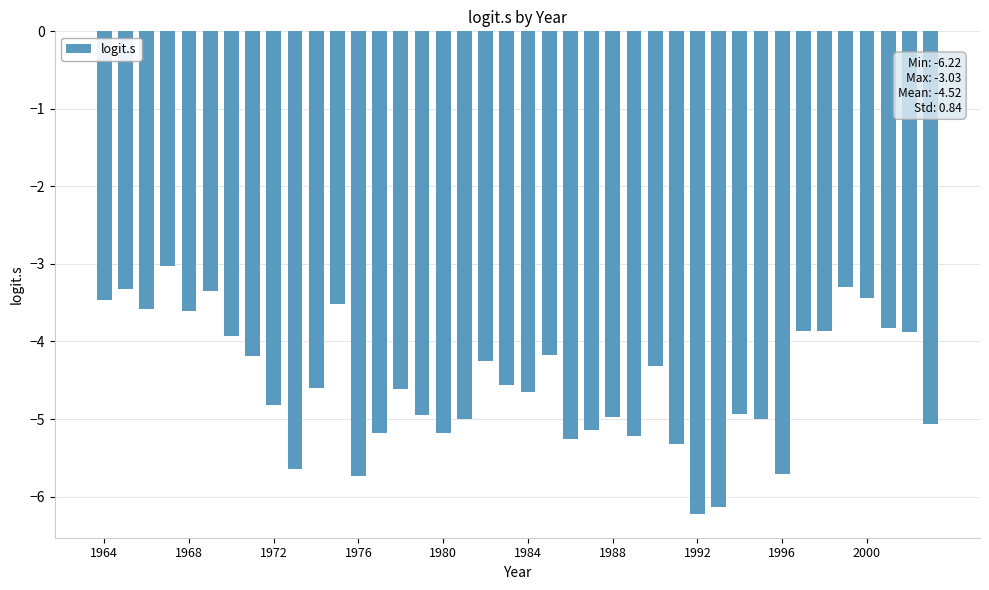

What is the greatest value displayed?

-3.0